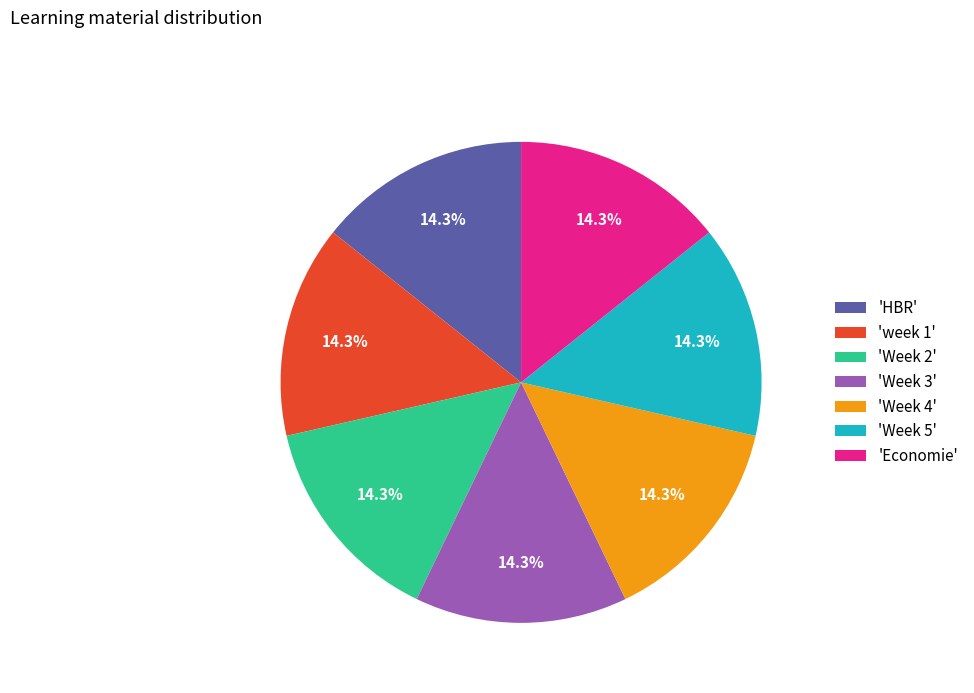

How many slices are in this pie chart?

7